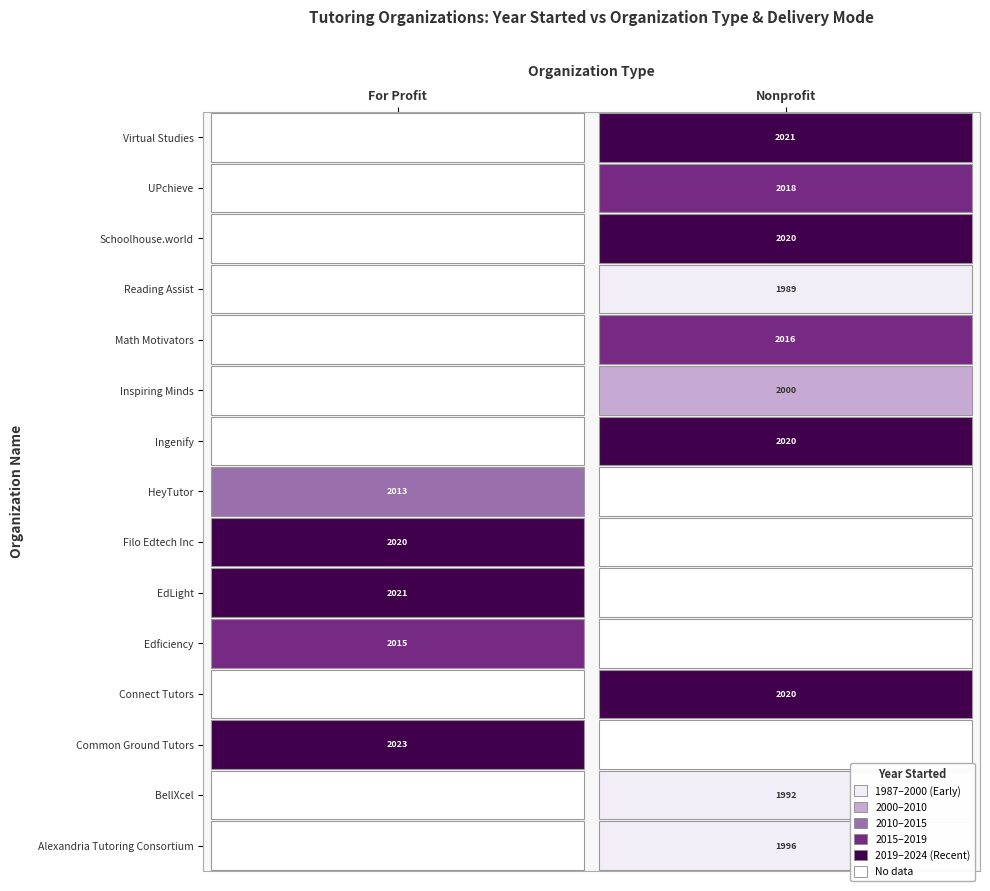

The Connect Tutors series shows 0 at 3. True or false?

False